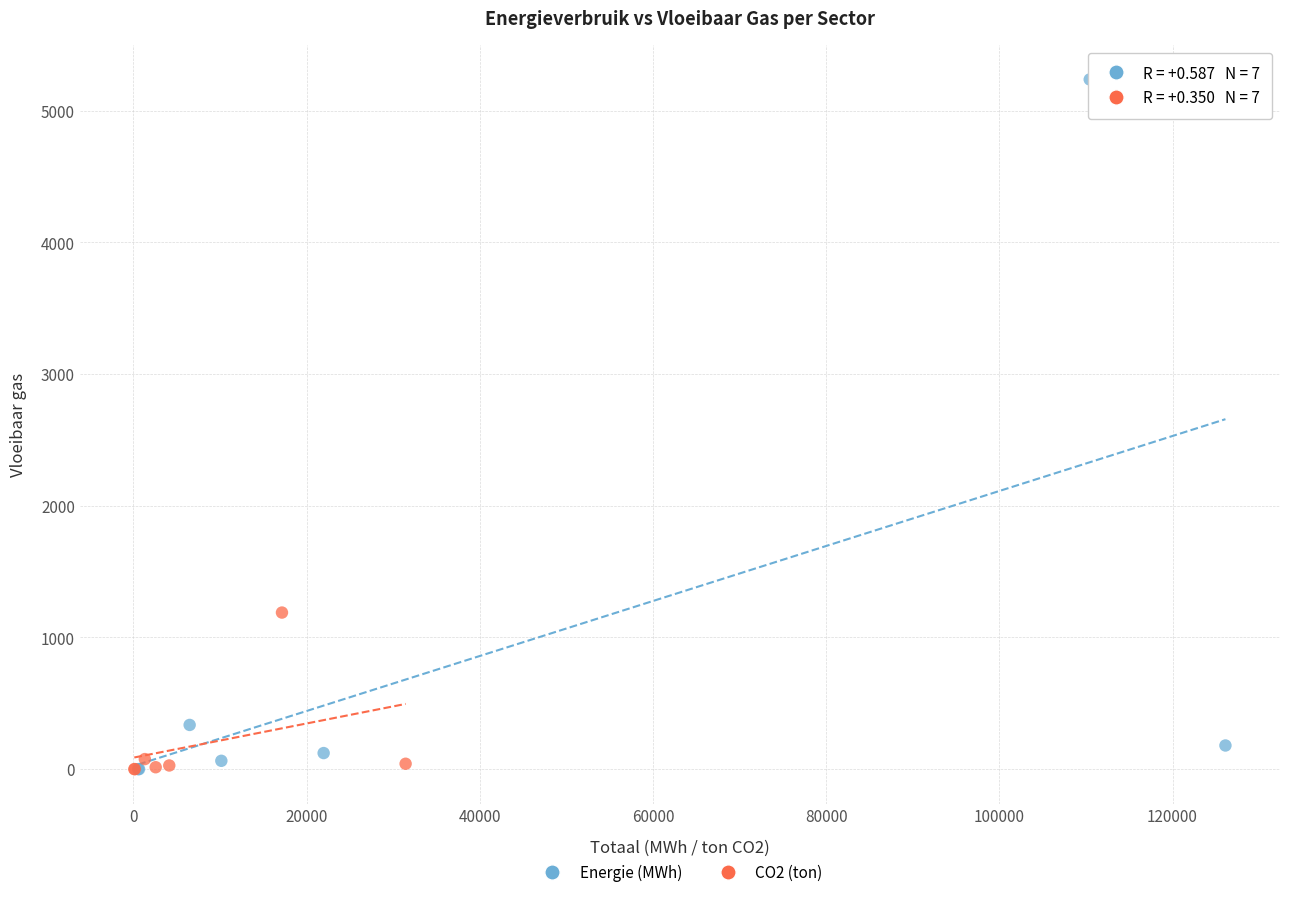

Which series has the widest spread of Y values?

Energie (MWh)